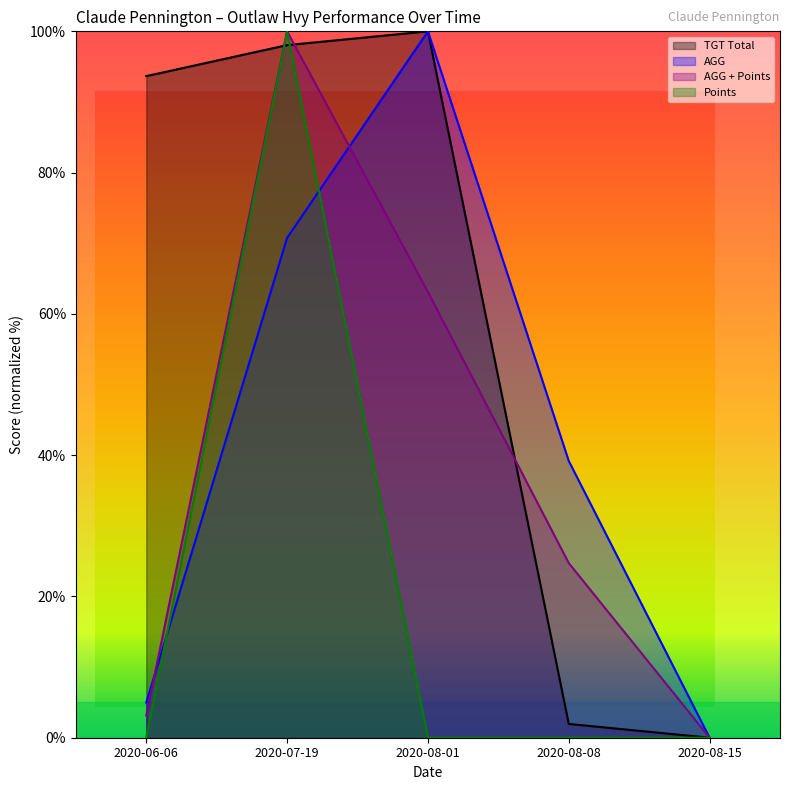

Rank the categories by TGT Total value from highest to lowest.

2020-08-01, 2020-07-19, 2020-06-06, 2020-08-08, 2020-08-15